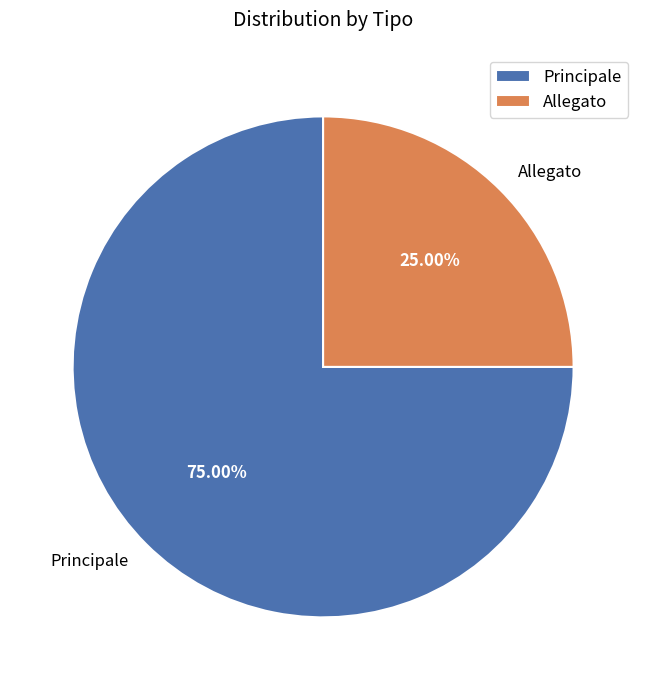

What is the largest slice in the pie chart?

Principale